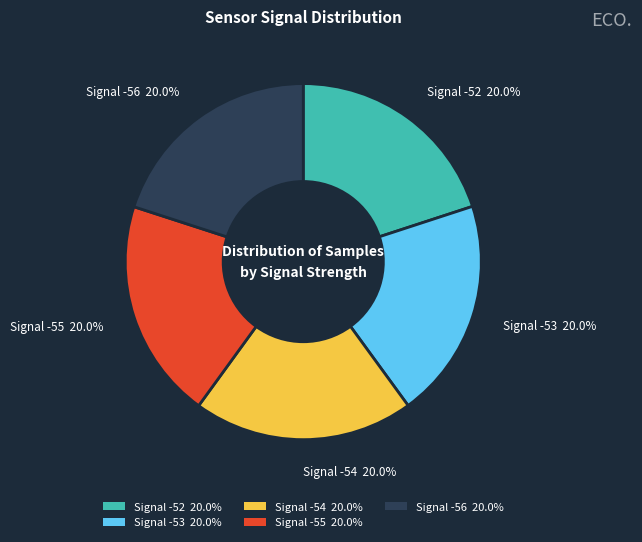

What percentage do Signal -53 20.0% and Signal -54 20.0% together represent?

40.0%